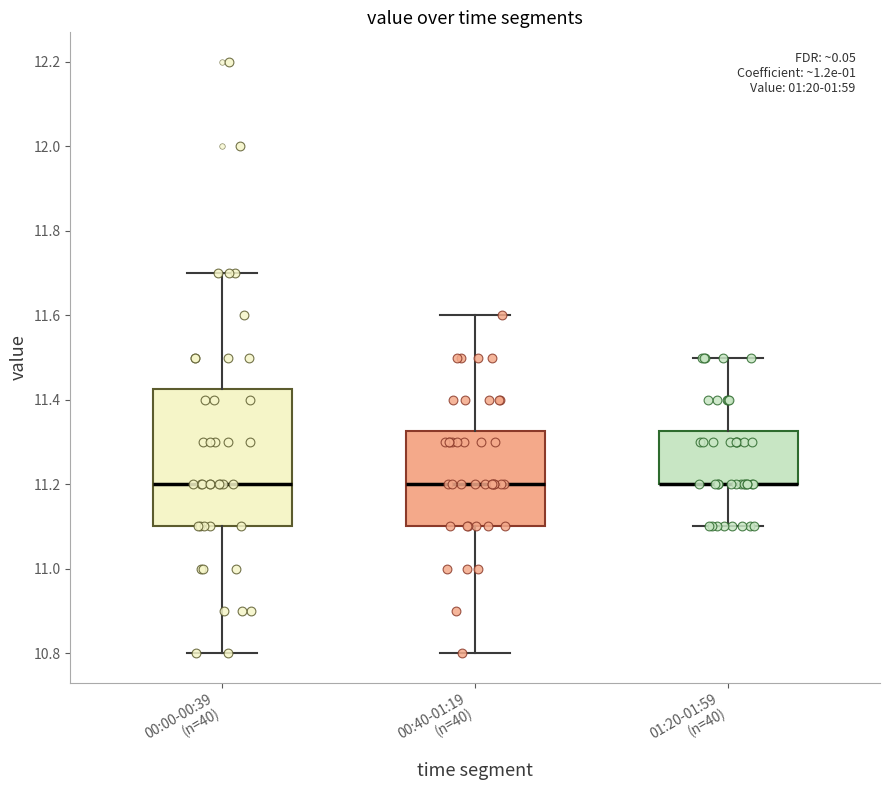

Reading left to right, read every box against the y-axis: the position of its median line, the range the box covers, and the ends of its whiskers. The values are not printed on the chart, so give them approximately, as read against the axis.

00:00-00:39 (n=40): median 11.20, box 11.10 to 11.42, whiskers 10.80 to 11.70
00:40-01:19 (n=40): median 11.20, box 11.10 to 11.32, whiskers 10.80 to 11.60
01:20-01:59 (n=40): median 11.20 (drawn on the box's lower edge), box 11.20 to 11.32, whiskers 11.10 to 11.50